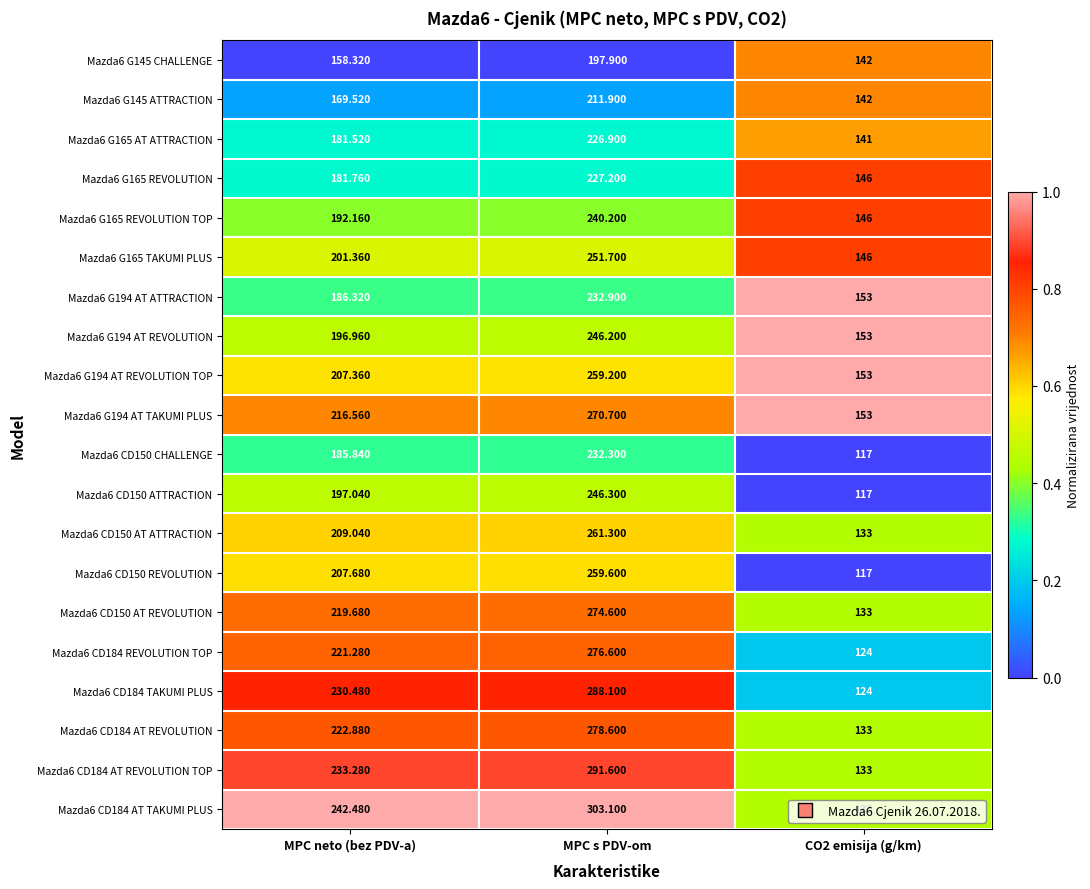

Which category has the highest value in the Mazda6 G194 AT TAKUMI PLUS series?

MPC s PDV-om